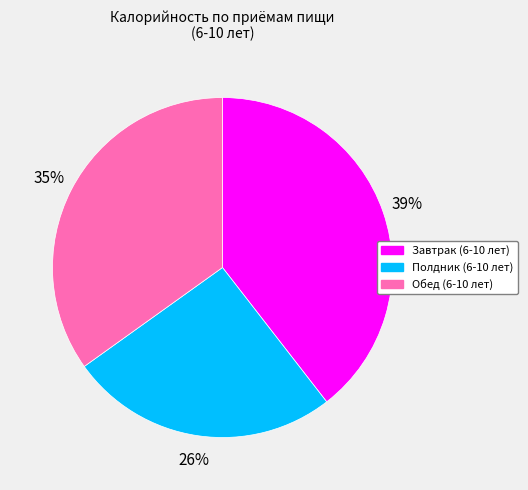

How many segments does this pie chart have?

3